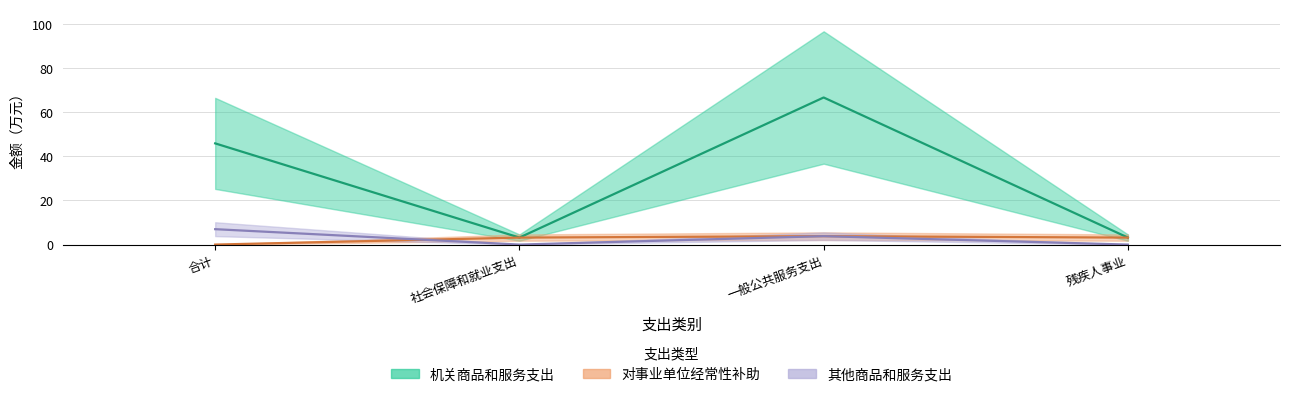

At which label does 对事业单位经常性补助 first exceed 3?

社会保障和就业支出